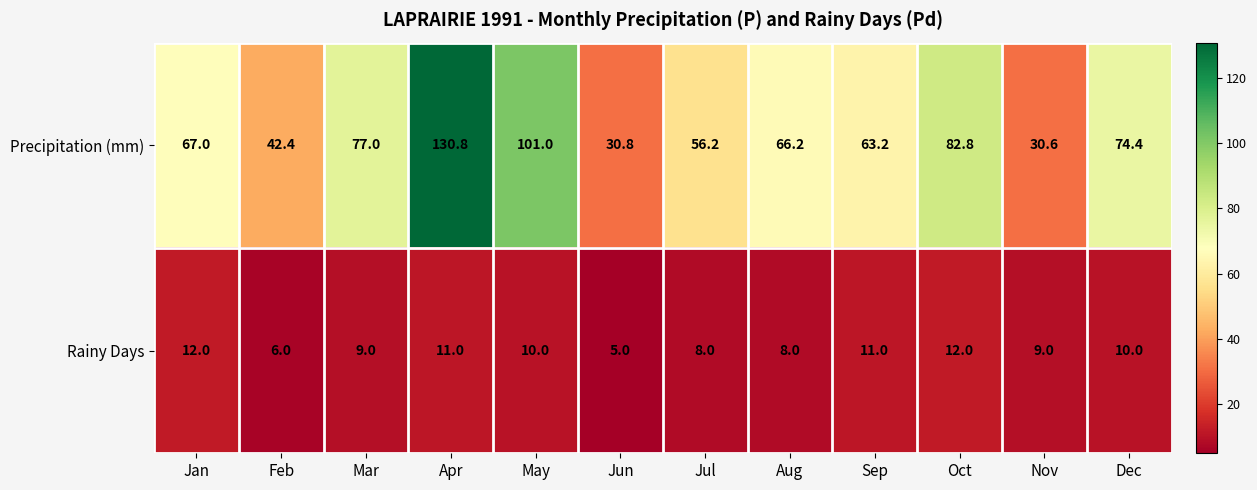

At which category is the sum across all series the highest?

Apr